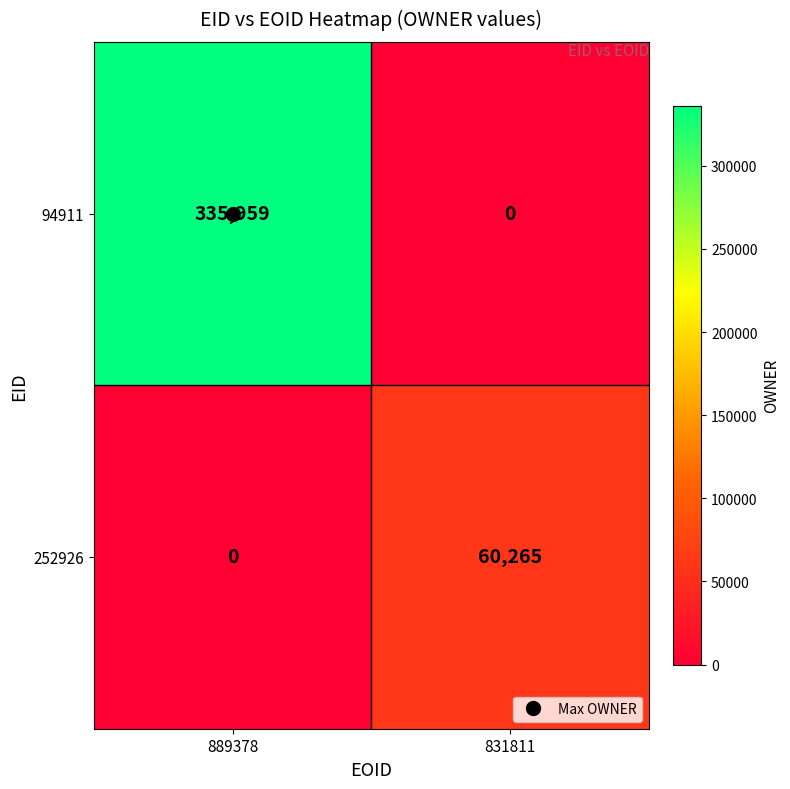

The value of 252926 at 831811 is 91031. True or false?

False